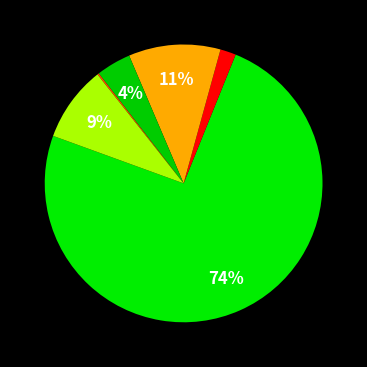

Which slice is the largest?

初中教育